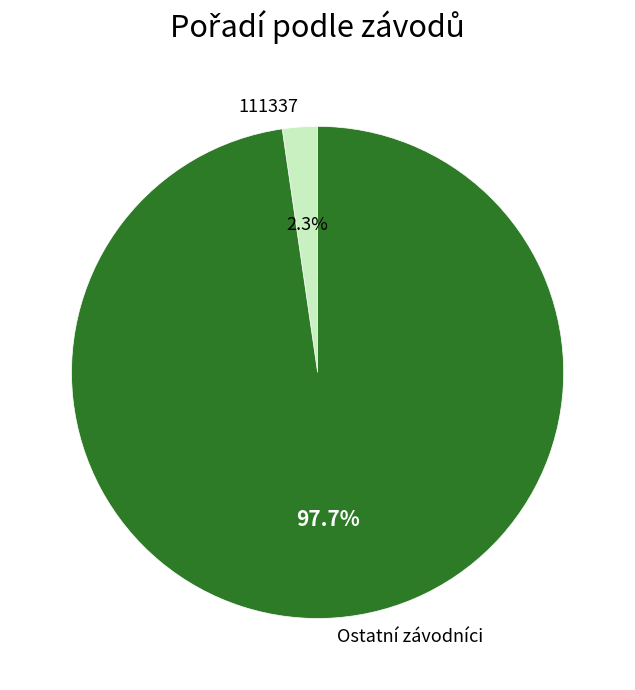

Approximately how many times larger is the value at Ostatní závodníci compared to 111337?

42.5